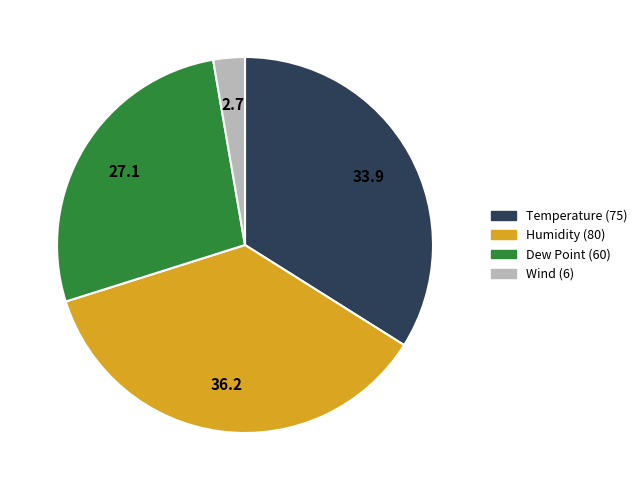

Which slice is the smallest?

Wind